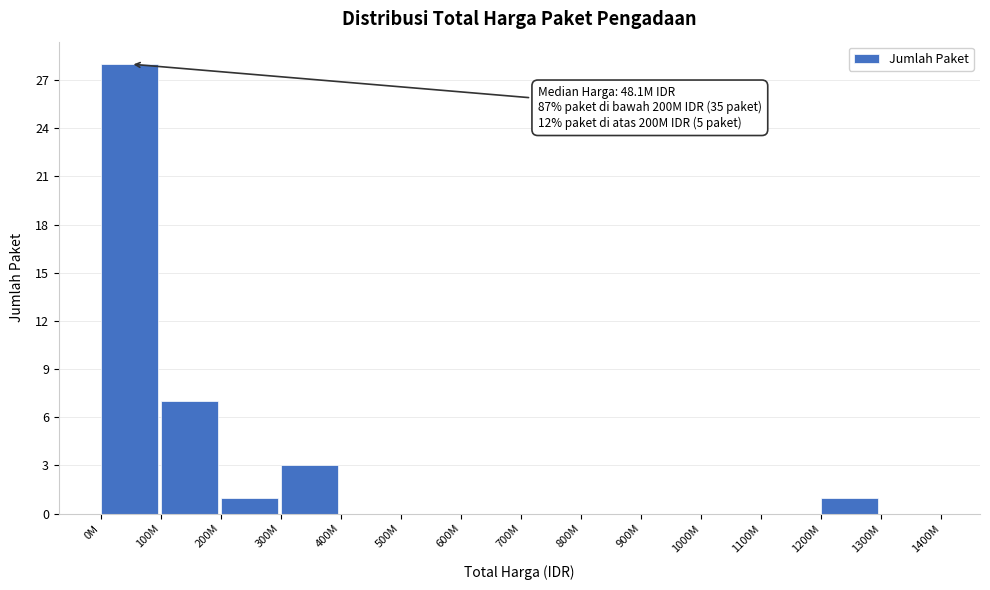

Reading left to right, list all the values displayed in this chart.

0M=28	100M=7	200M=1	300M=3	400M=0	500M=0	600M=0	700M=0	800M=0	900M=0	1000M=0	1100M=0	1200M=1	1300M=0